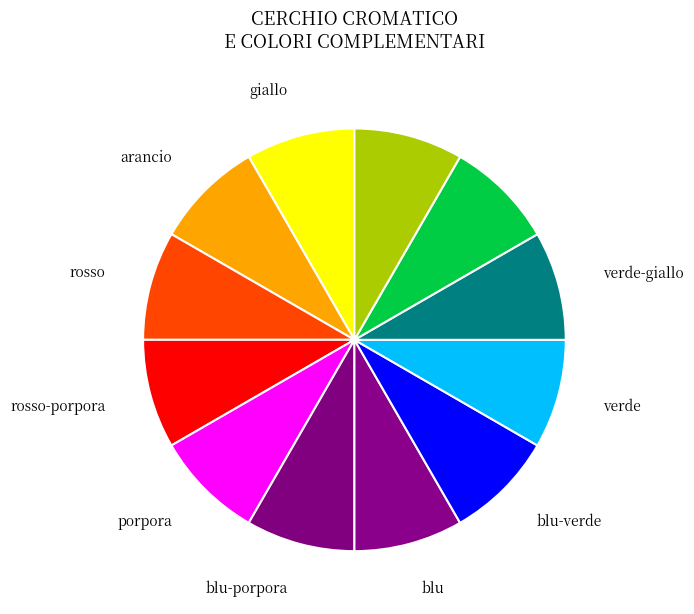

How many slices are in this pie chart?

12